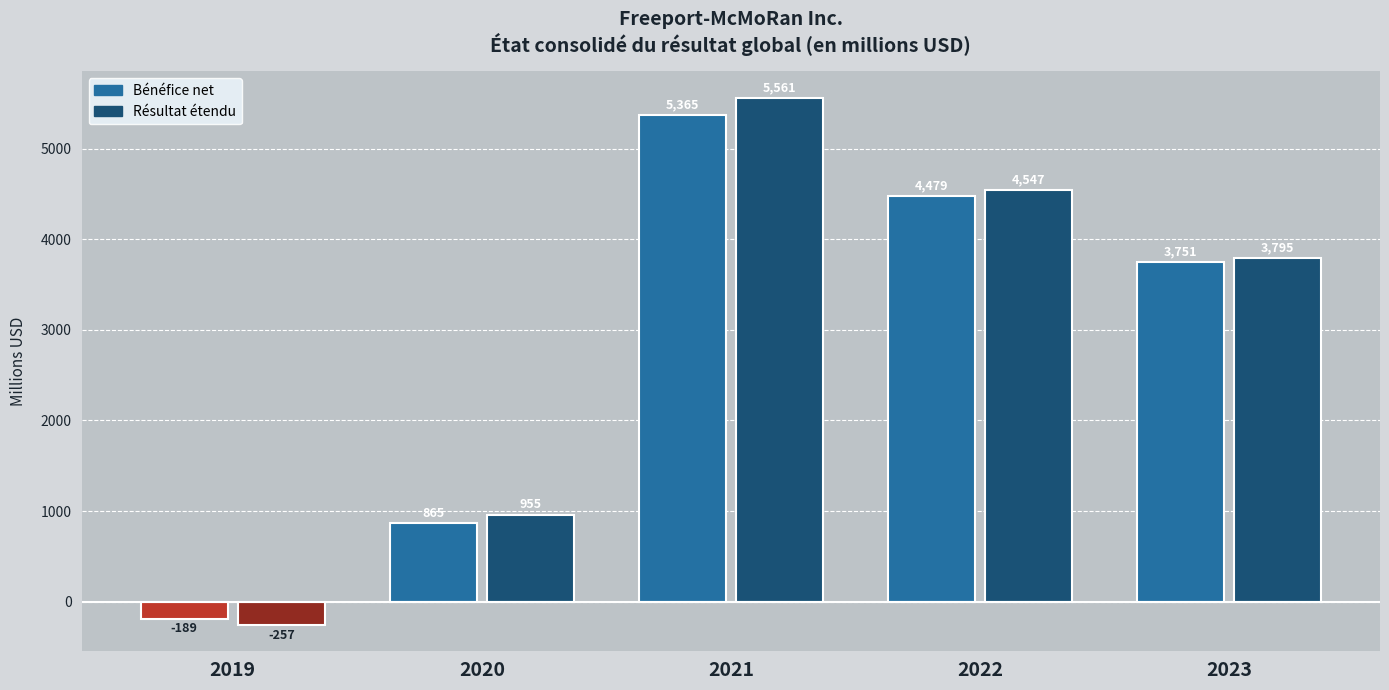

Reading right to left, what are all the values shown in this chart?

Bénéfice net: 3751	4479	5365	865	-189
Résultat étendu: 3795	4547	5561	955	-257